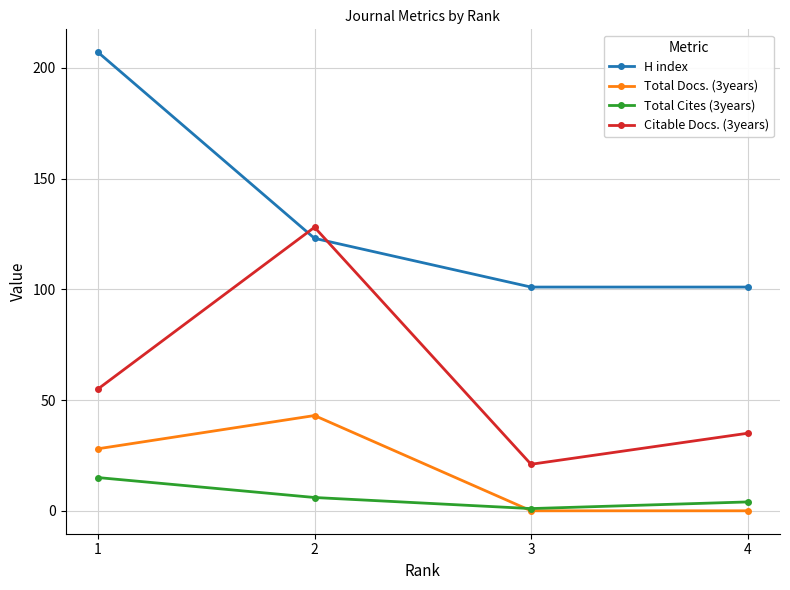

Where is the first local maximum for Total Docs. (3years)?

2